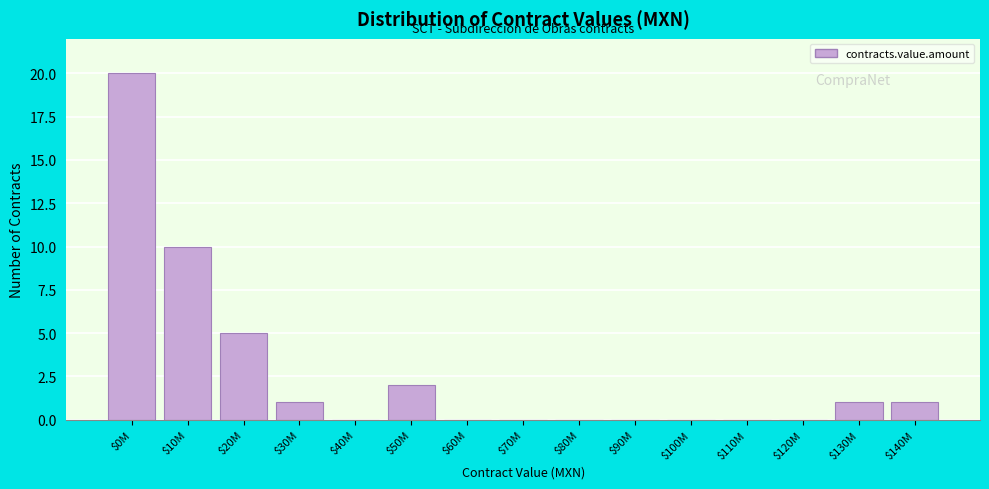

What is the sum of all values?

40